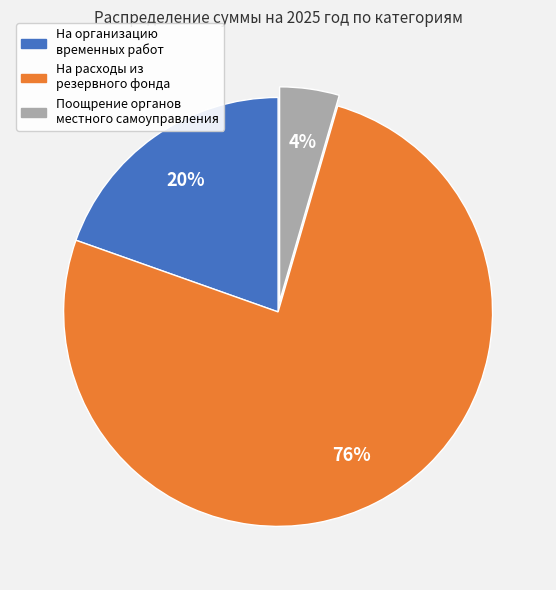

To the nearest percent, what is the average slice percentage?

33%